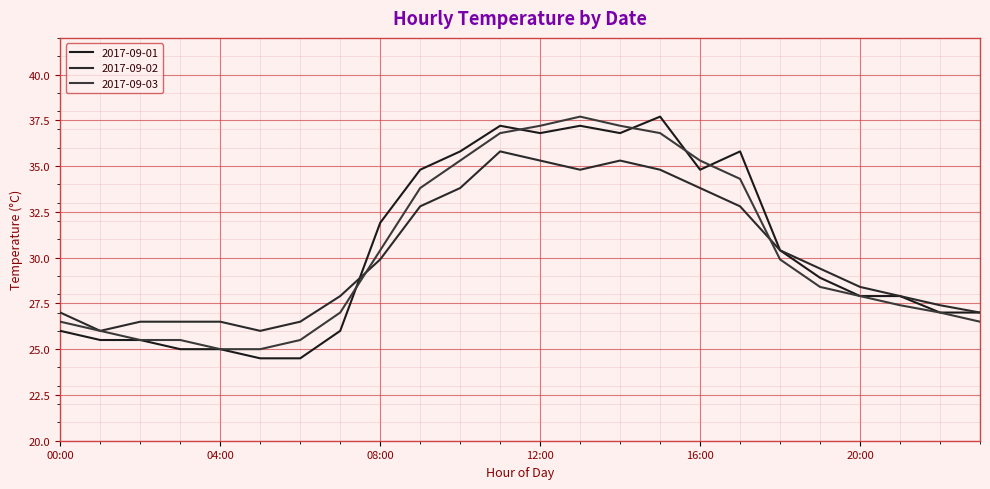

Which series ends up on top after the final intersection of 2017-09-03 and 2017-09-02?

2017-09-02